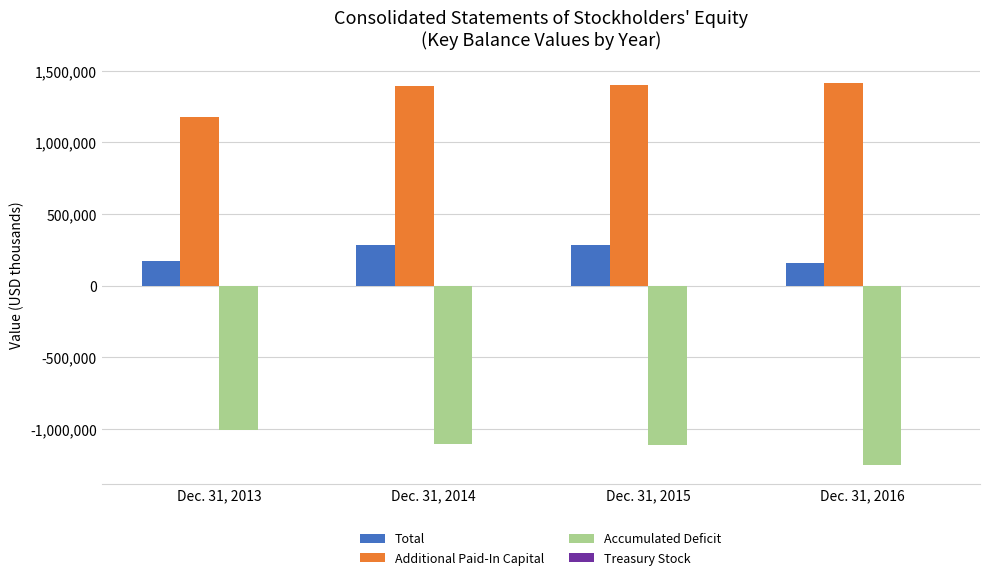

Which series has the largest total across all categories?

Additional Paid-In Capital